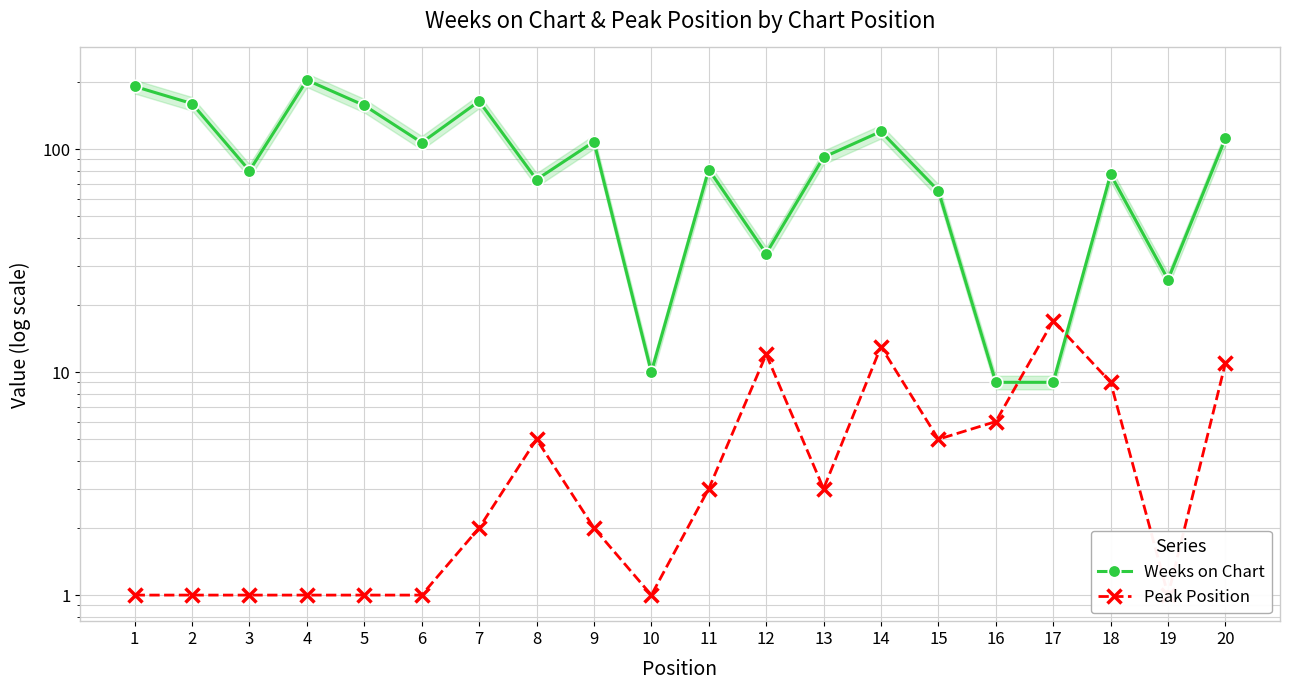

At which category does Weeks on Chart reach its first local peak?

4